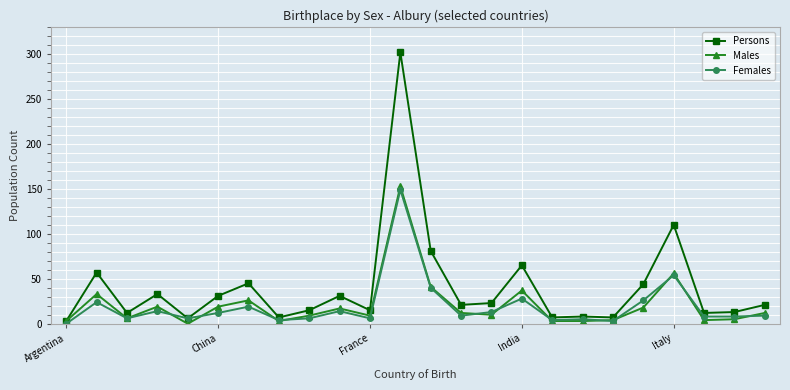

What is the greatest value displayed?

302